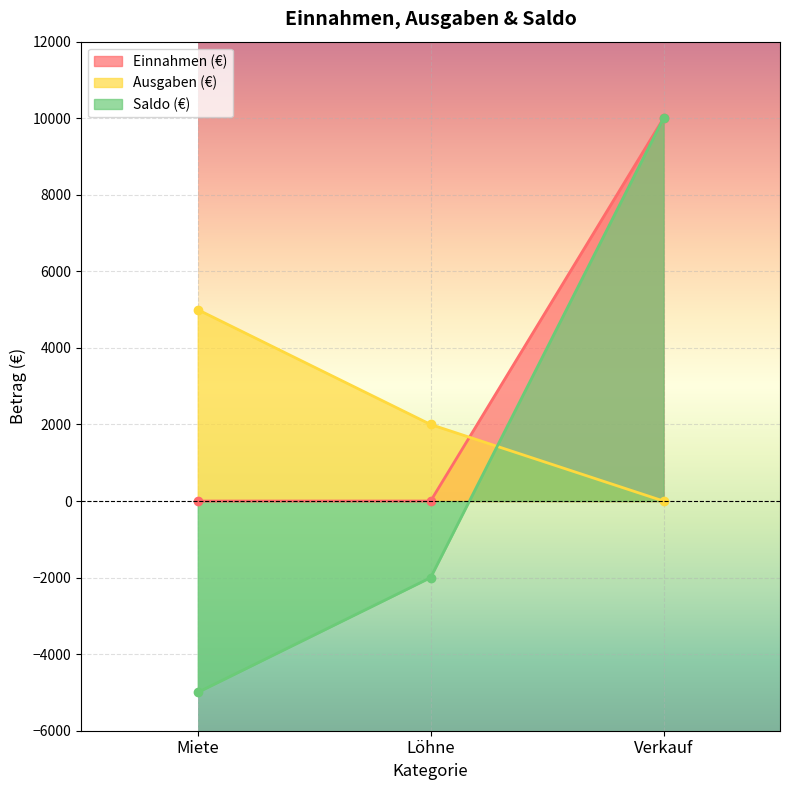

How many lines are shown in the chart?

3